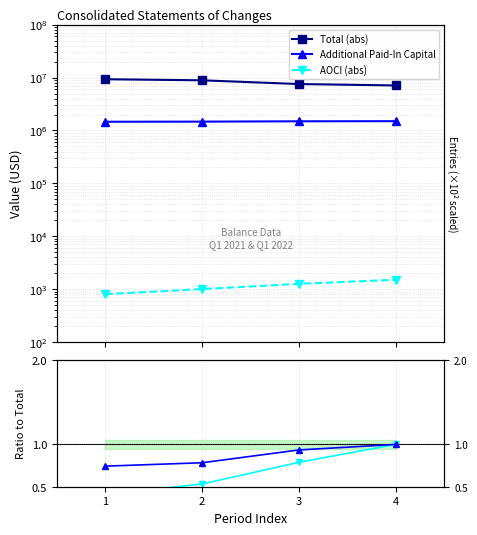

Rank the series at 2 from highest to lowest value.

Total (abs), Additional Paid-In Capital, AOCI (abs), Paid-In ratio, AOCI ratio